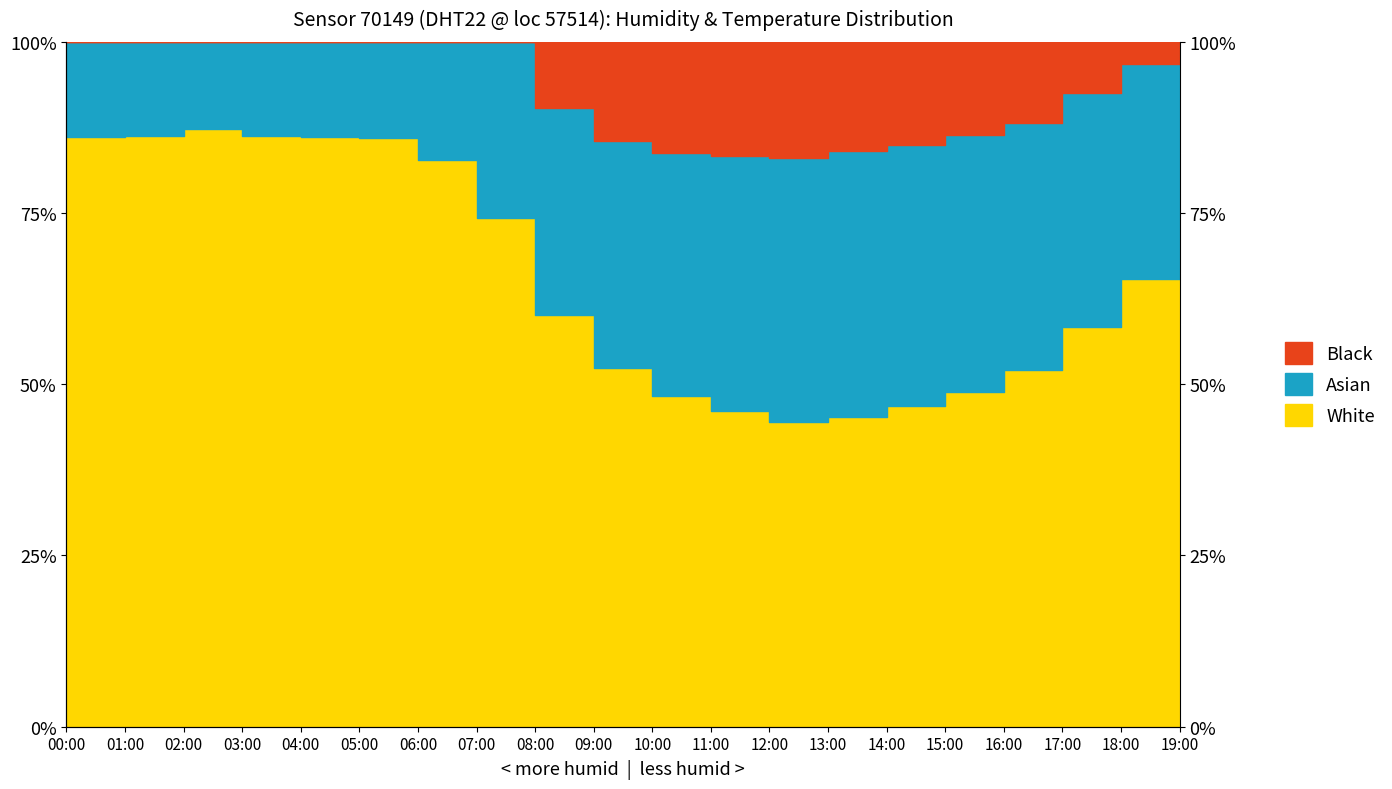

What position from the right is 18:00?

2